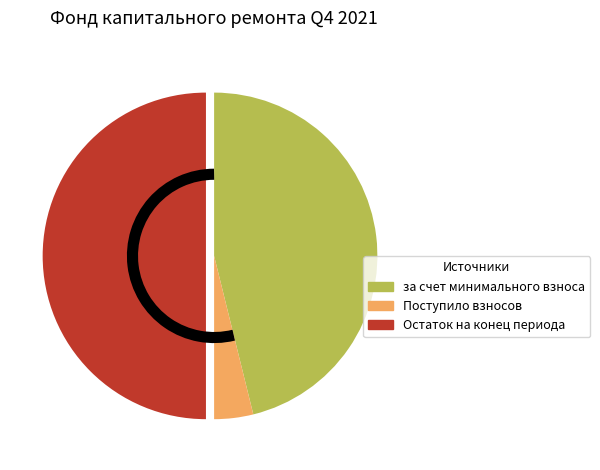

Combined, do Поступило взносов and Остаток на конец периода account for over 50%?

Yes